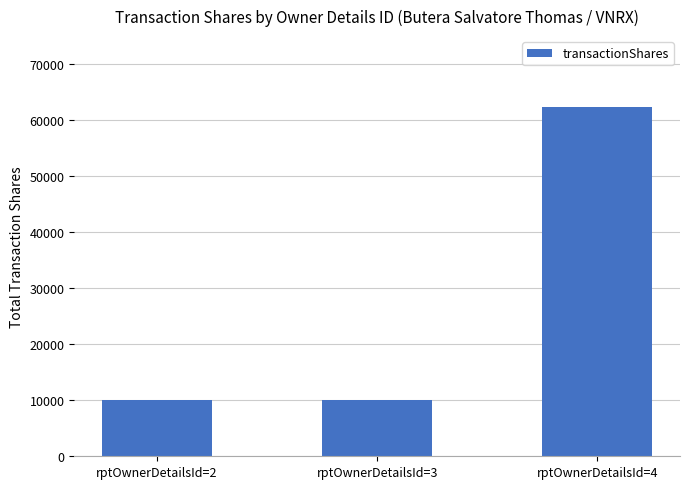

Does the chart contain stacked bars?

No